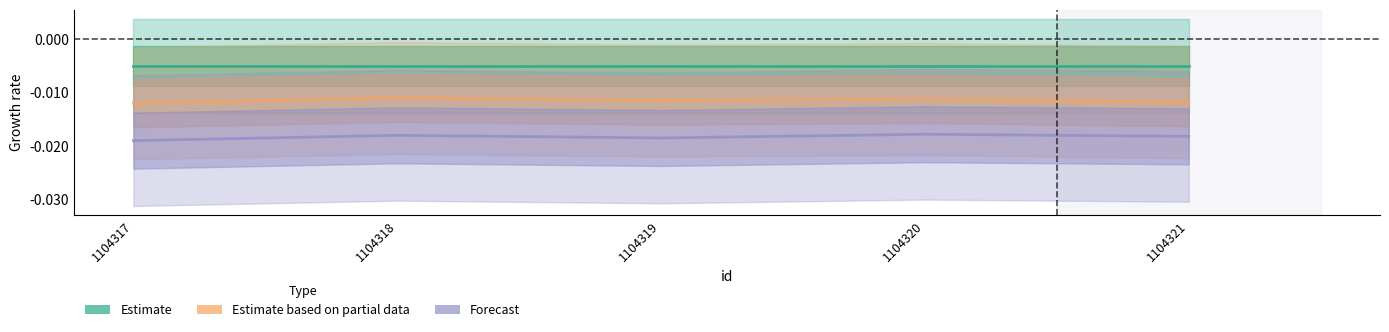

In Estimate based on partial data, how many points are lower than both neighbors (excluding endpoints)?

1